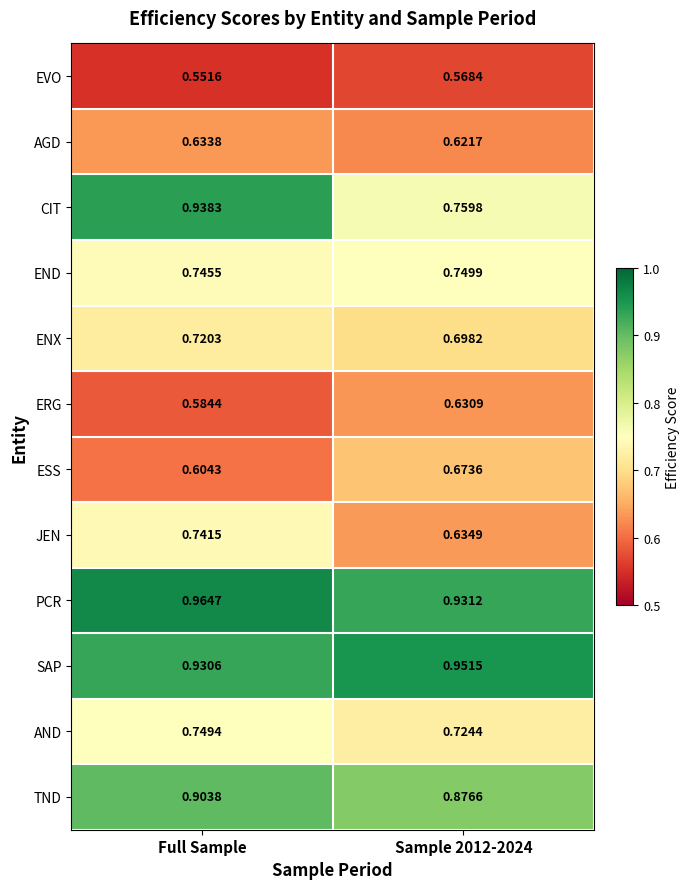

Which category has the lowest value across all series?

Full Sample